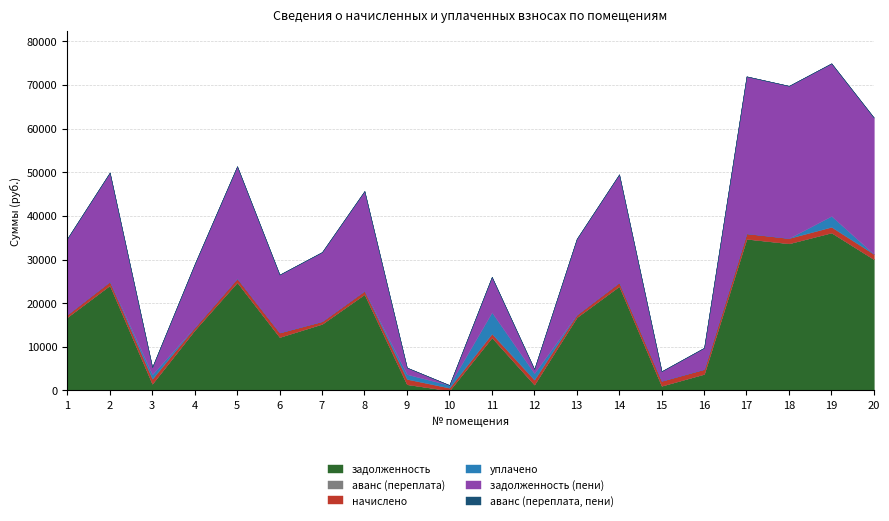

Which series has the largest total across all categories?

задолженность (пени)